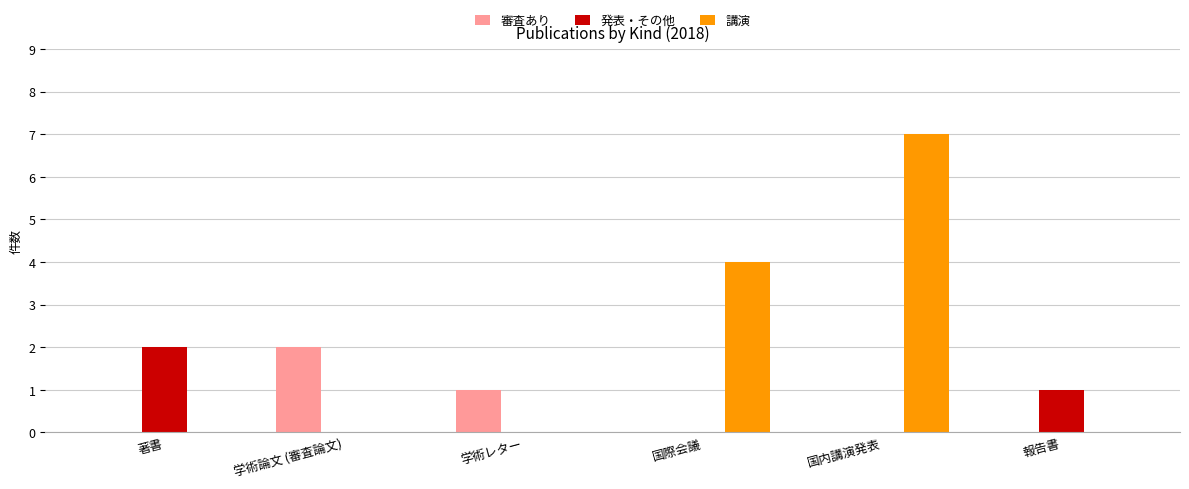

What are all the series names shown in the legend?

審査あり, 発表・その他, 講演